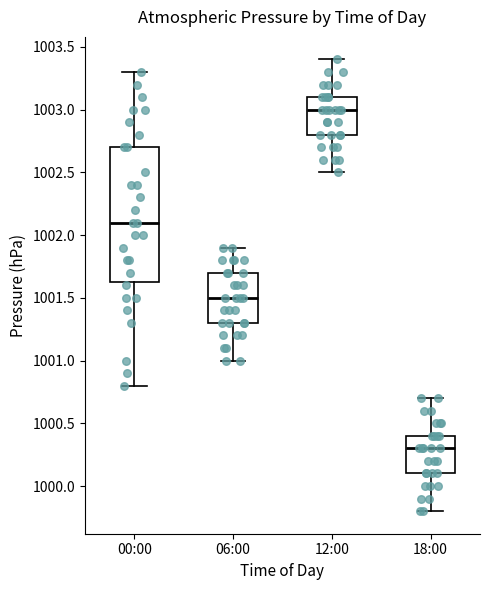

Comparing the boxes themselves (not the whiskers), which one is the tallest?

00:00